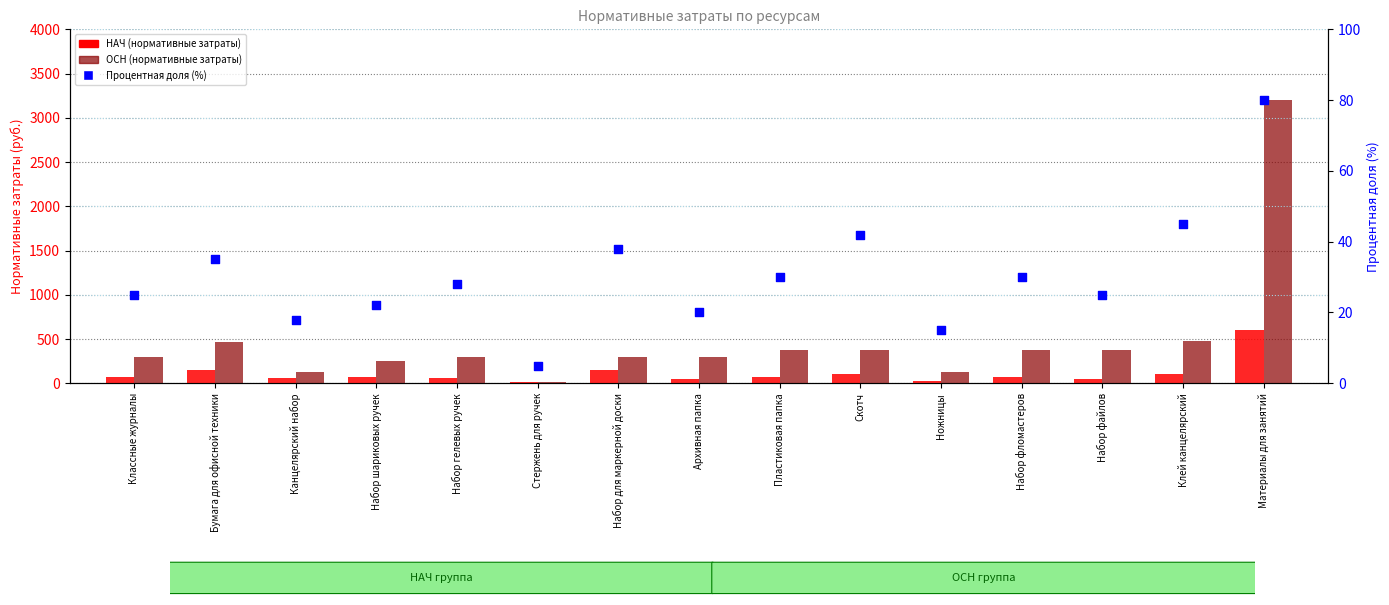

At which category is the sum across all series the highest?

Материалы для занятий